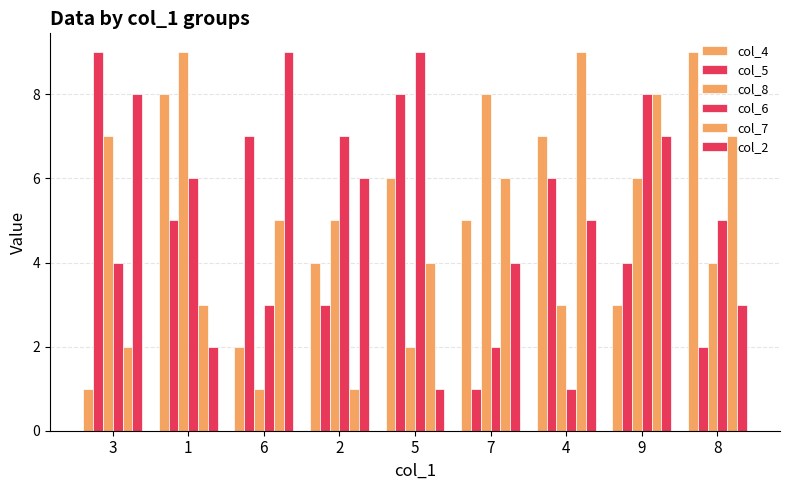

Does the chart contain stacked bars?

No